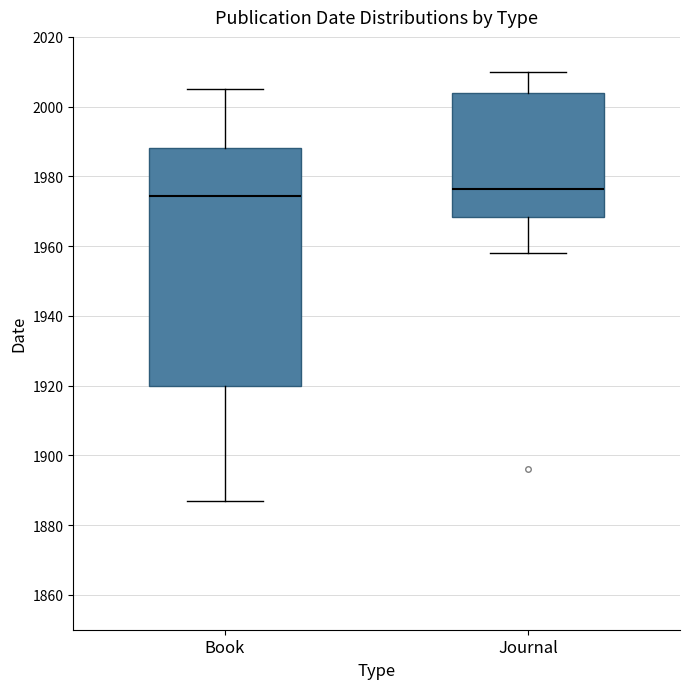

Which box's median line is the highest?

Journal